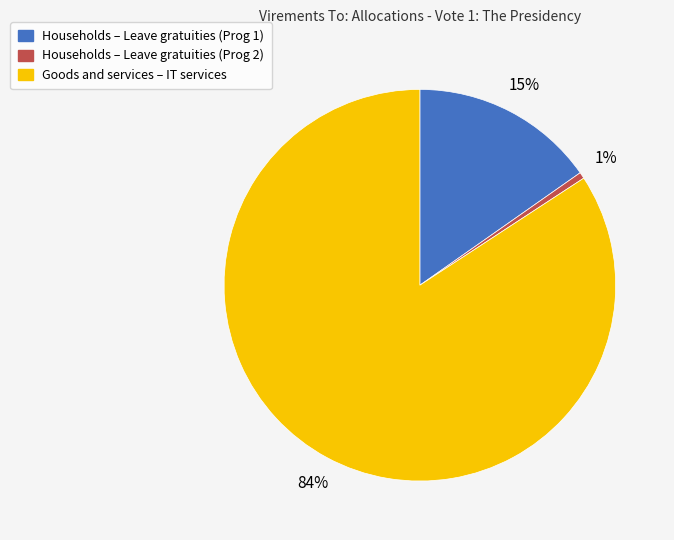

Which category has the biggest portion of the pie?

Goods and services – IT services